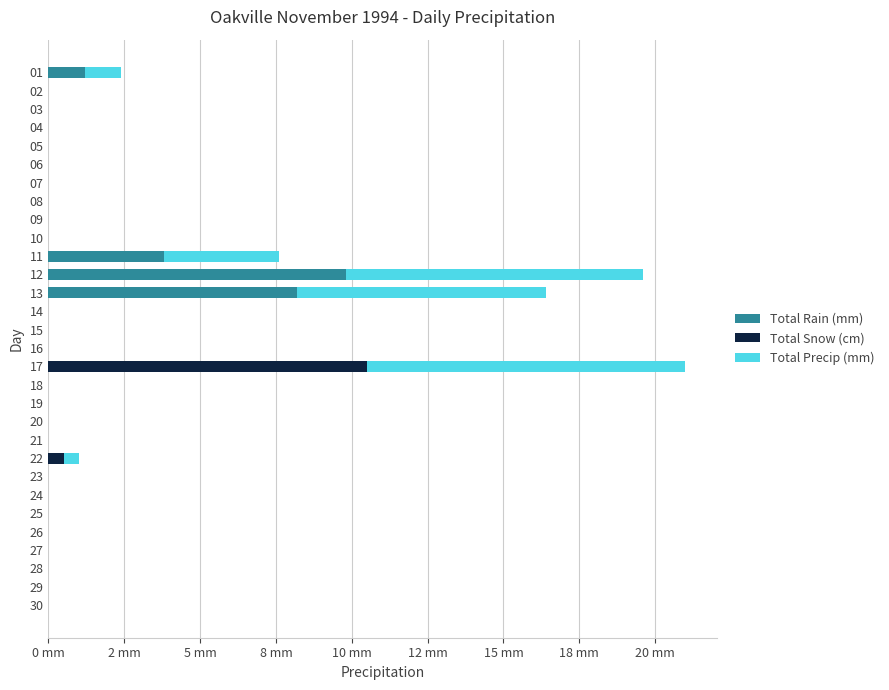

What are all the series names shown in the legend?

Total Rain (mm), Total Snow (cm), Total Precip (mm)